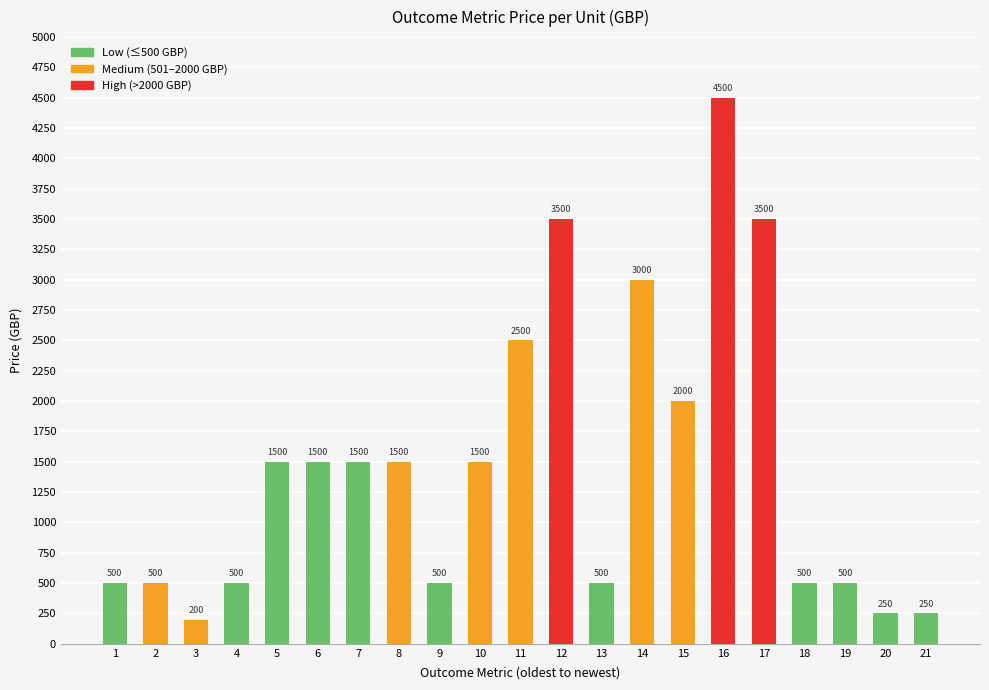

What is the average value?

1462